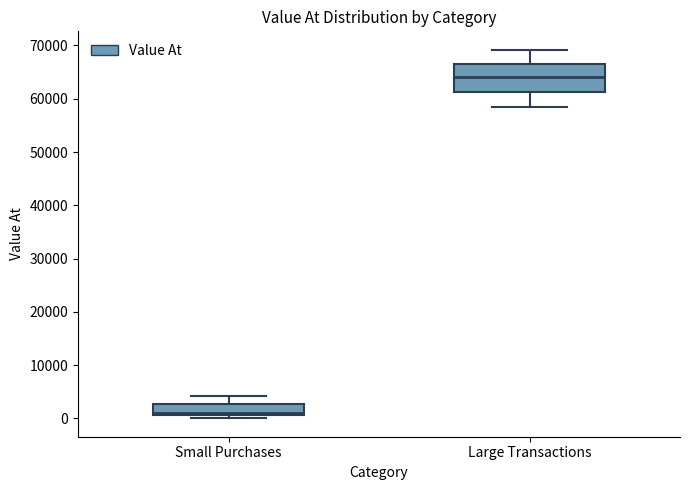

Which box has the lowest median line?

Small Purchases